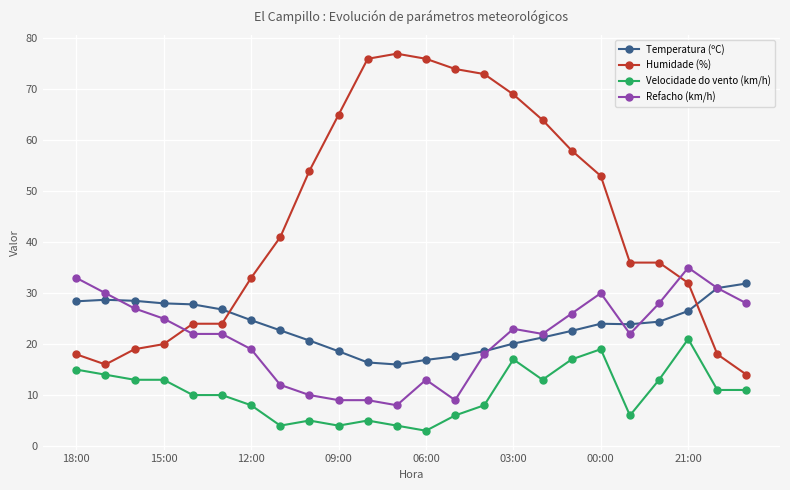

Which series has the largest range (max minus min)?

Humidade (%)